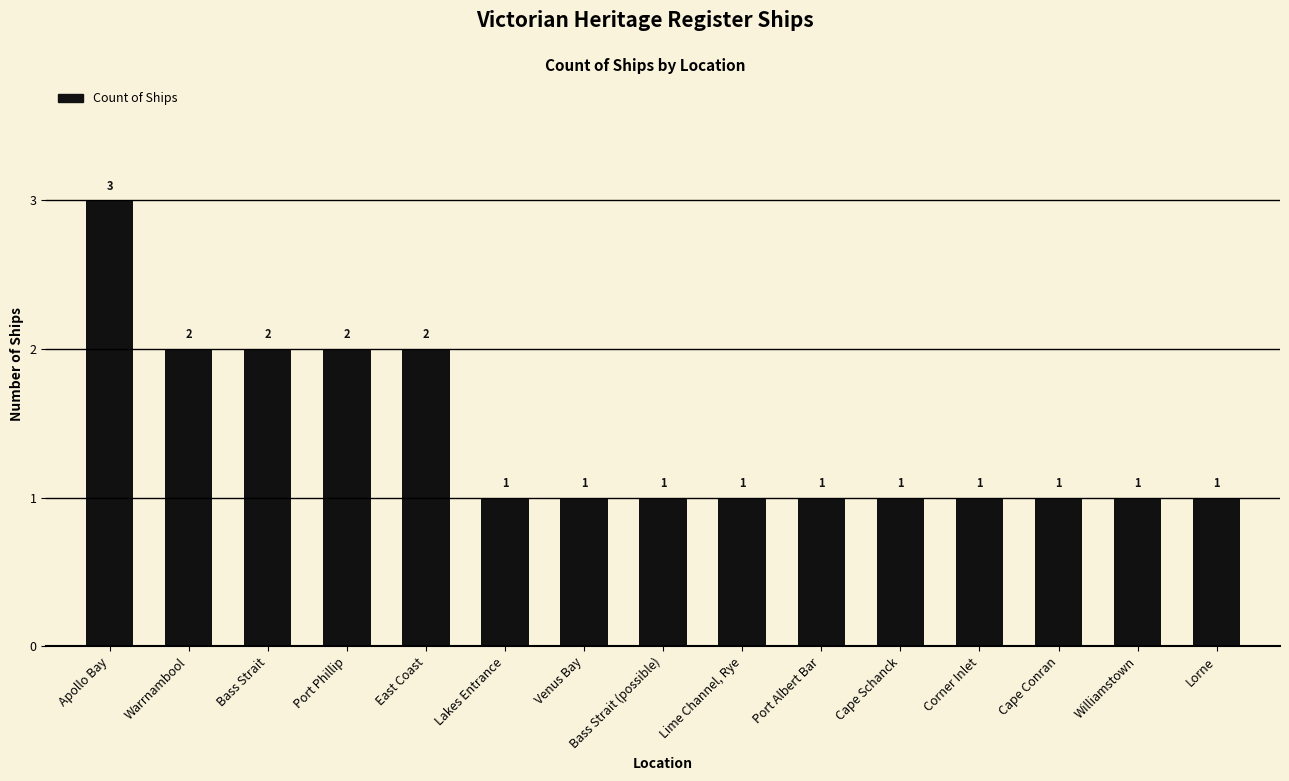

The chart shows a value of 2 at Port Phillip. True or false?

True